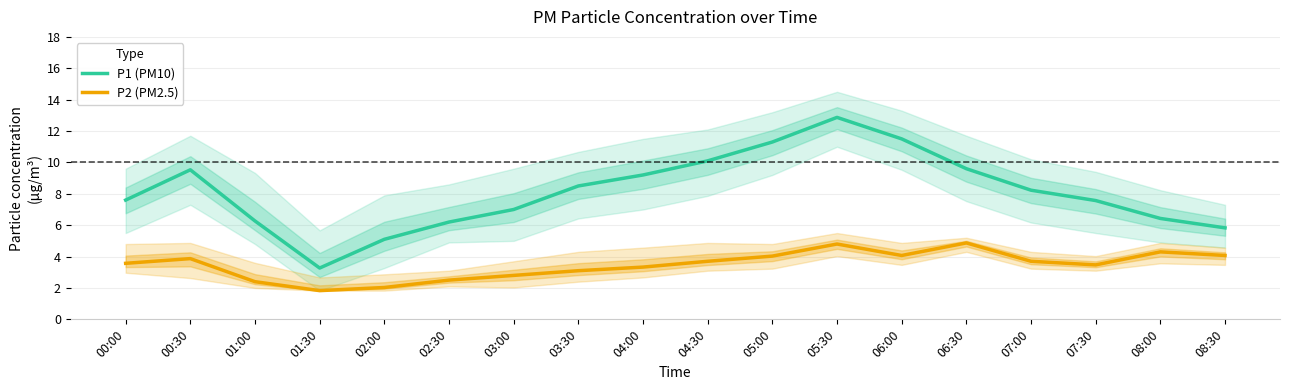

True or false: P2 (PM2.5) and P1 (PM10) cross at least once.

False